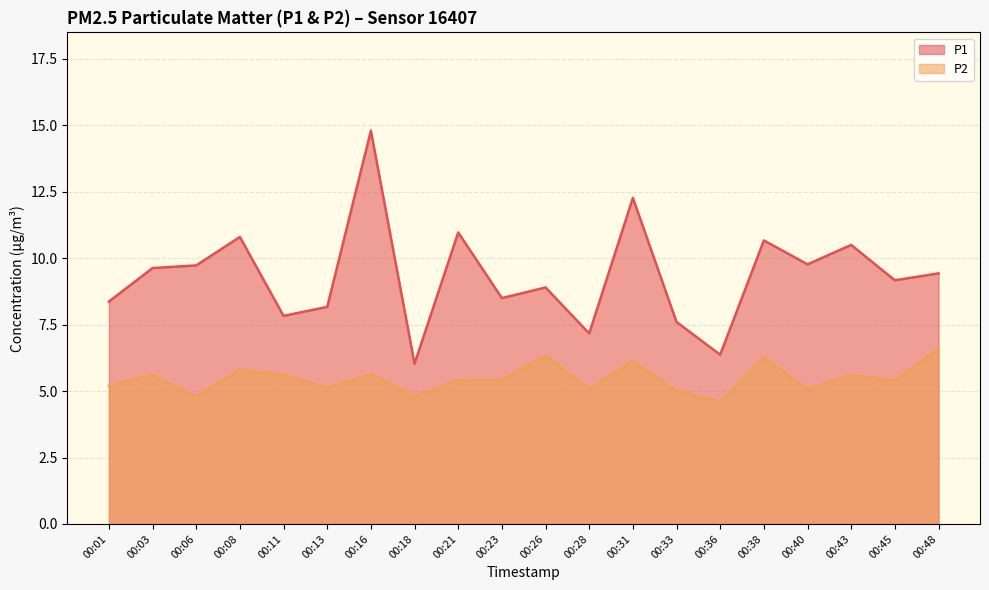

List the labels in order of P2 value, largest first.

00:48, 00:26, 00:38, 00:31, 00:08, 00:16, 00:03, 00:11, 00:43, 00:23, 00:21, 00:45, 00:01, 00:13, 00:28, 00:40, 00:33, 00:06, 00:18, 00:36